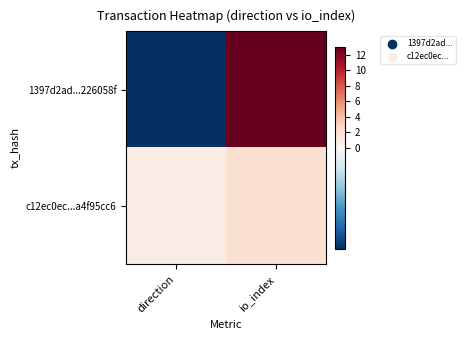

Which series changed the most between direction and io_index?

1397d2ad...226058f